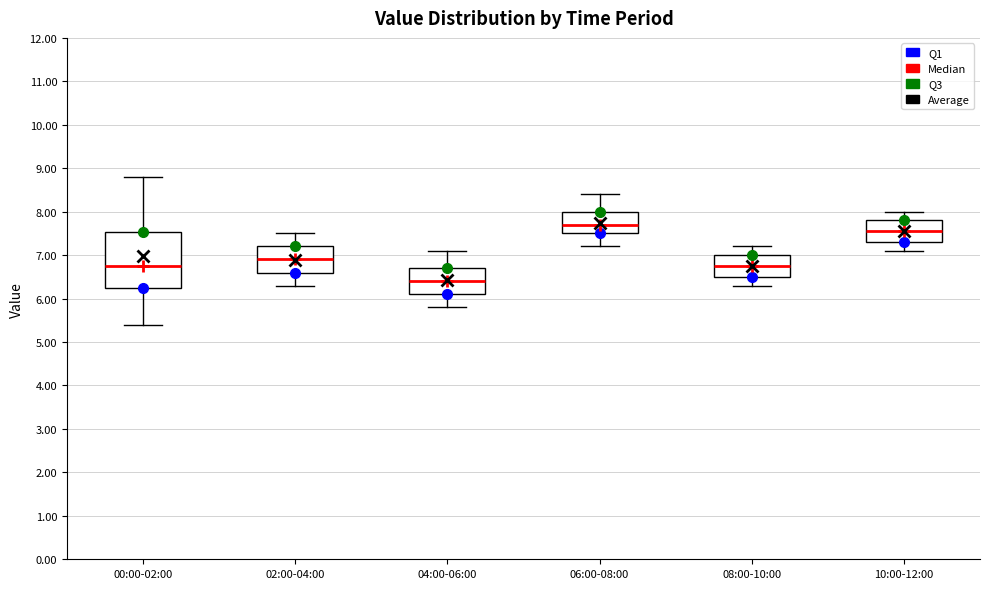

Which box's median line is the lowest?

04:00-06:00